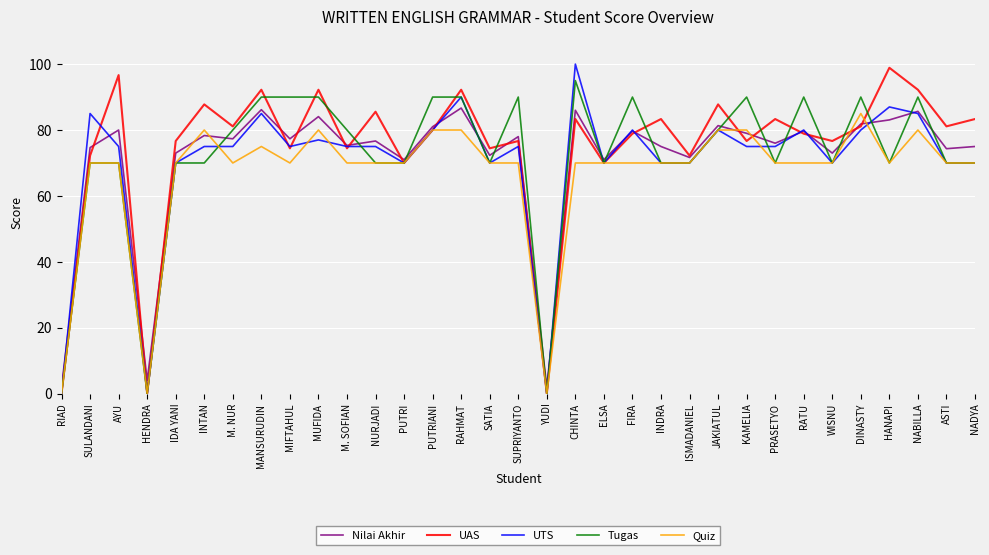

Which series ends up on top after the final intersection of Nilai Akhir and Quiz?

Nilai Akhir